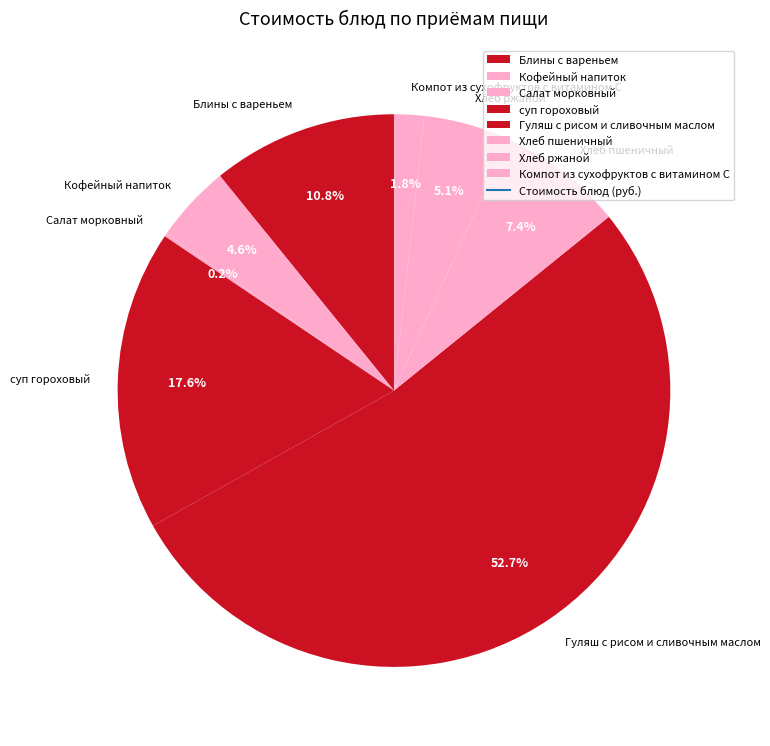

Approximately how many times larger is the value at Компот из сухофруктов с витамином С compared to Кофейный напиток?

0.4